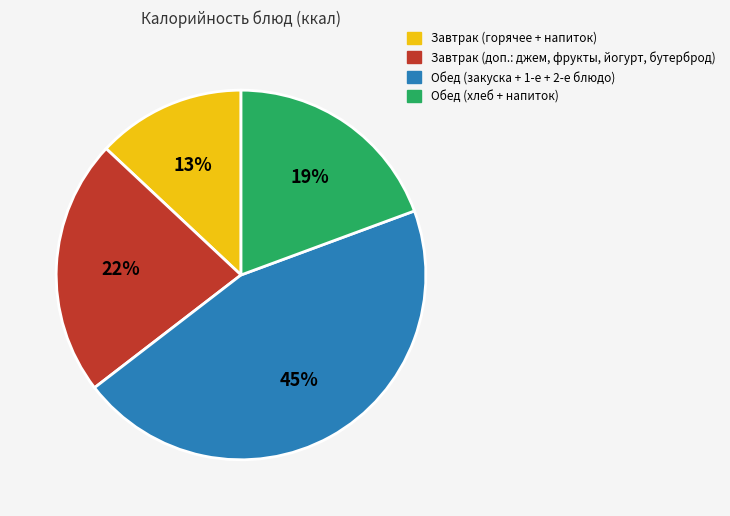

Combined, do Обед (хлеб + напиток) and Обед (закуска + 1-е + 2-е блюдо) account for over 50%?

Yes